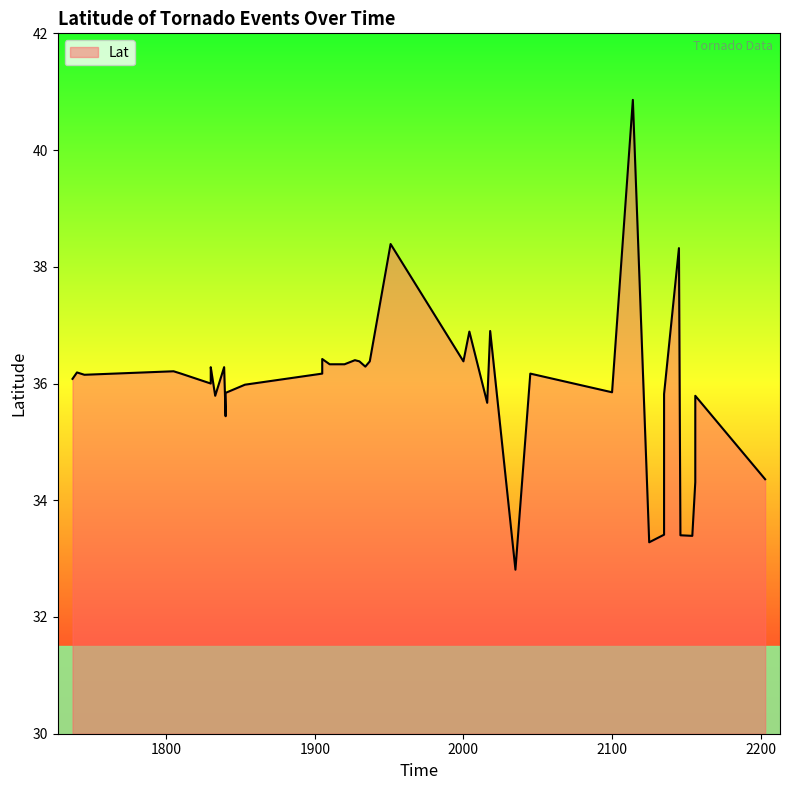

Which label corresponds to the largest value in the chart?

2114